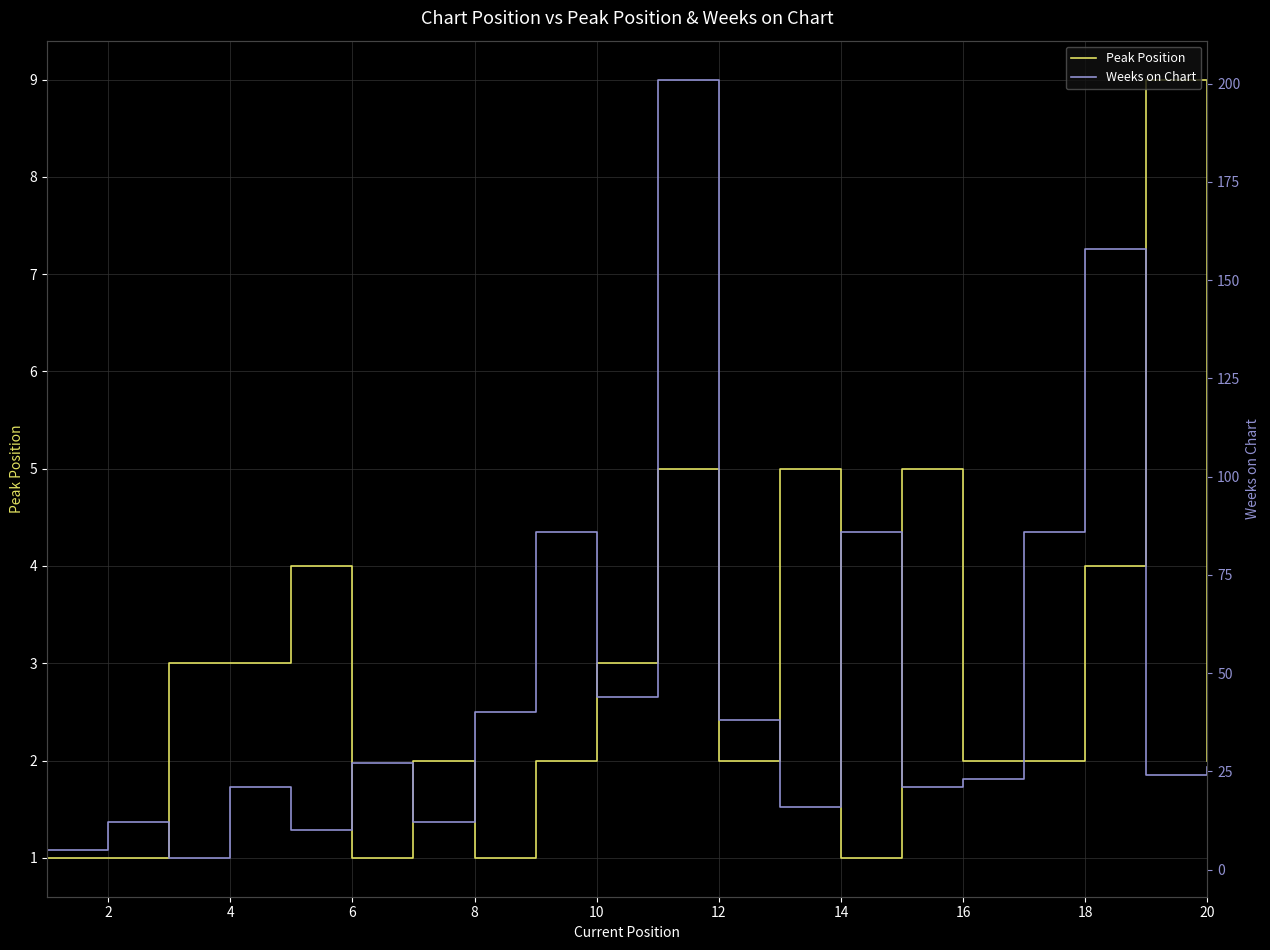

The Peak Position series shows 2 at 20. True or false?

True